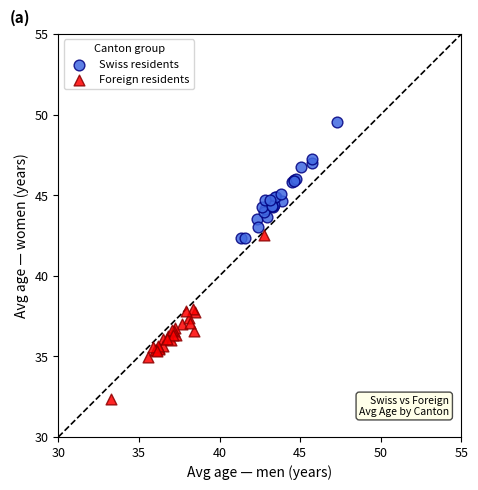

Which series reaches the minimum Y coordinate?

Foreign residents